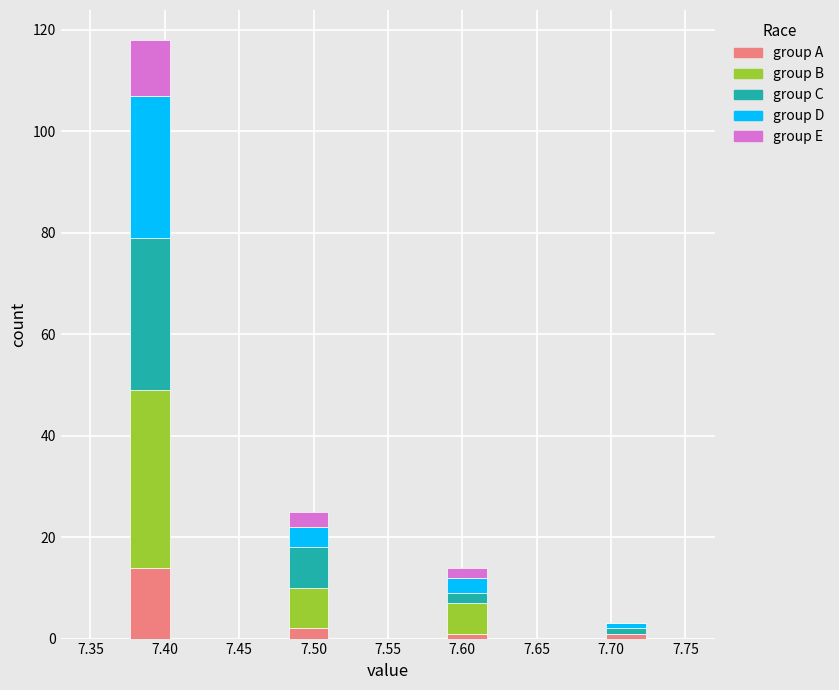

Reading left to right, list every stacked bar in this chart as the range it spans on the x-axis followed by its total height. Neither the bar edges nor the heights are printed on the chart, so give them approximately, as read against the axes.

7.350 to 7.375: 0
7.375 to 7.405: 118
7.405 to 7.430: 0
7.430 to 7.455: 0
7.455 to 7.485: 0
7.485 to 7.510: 26
7.510 to 7.535: 0
7.535 to 7.565: 0
7.565 to 7.590: 0
7.590 to 7.615: 14
7.615 to 7.645: 0
7.645 to 7.670: 0
7.670 to 7.695: 0
7.695 to 7.725: 4
7.725 to 7.750: 0